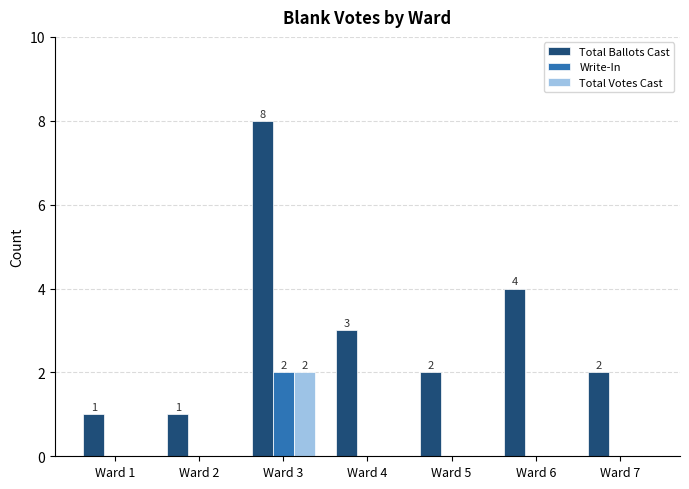

The value of Total Votes Cast at Ward 2 is 0. True or false?

True